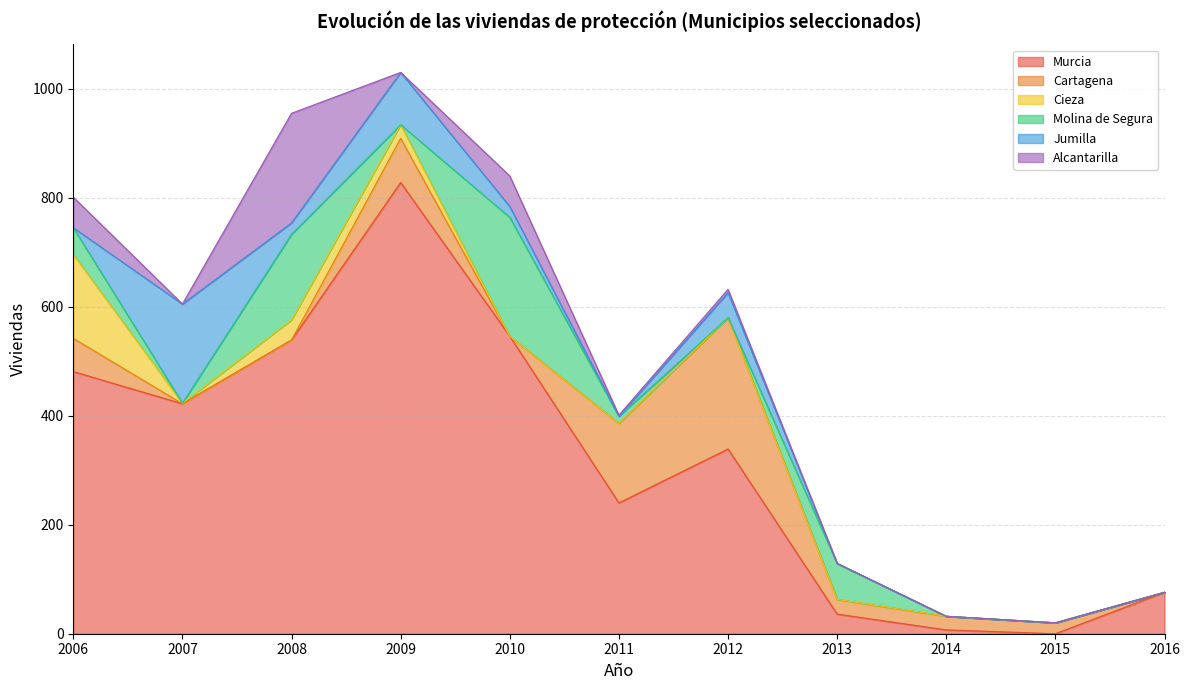

Is the value of Cartagena at 2015 greater than the value of Cieza at 2014?

Yes